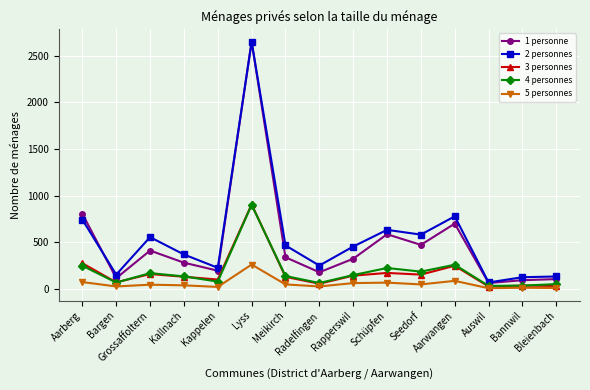

What position from the left is Seedorf?

11